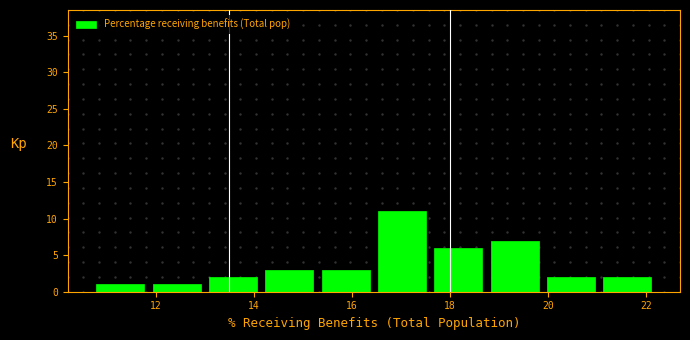

Reading left to right, list every bar in this chart as the range it spans on the x-axis followed by its height. Neither the bar edges nor the heights are printed on the chart, so give them approximately, as read against the axes.

10.70 to 11.85: 1
11.85 to 13.00: 1
13.00 to 14.15: 2
14.15 to 15.30: 3
15.30 to 16.45: 3
16.45 to 17.60: 11
17.60 to 18.75: 6
18.75 to 19.90: 7
19.90 to 21.05: 2
21.05 to 22.20: 2